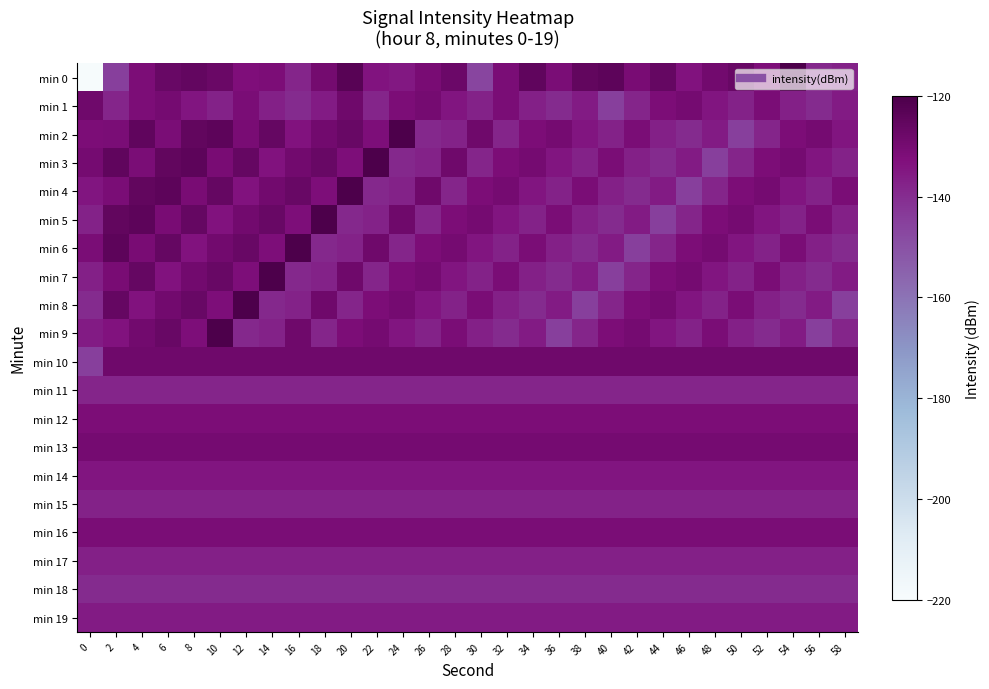

What is the total value across all series at 20?

-2647.7